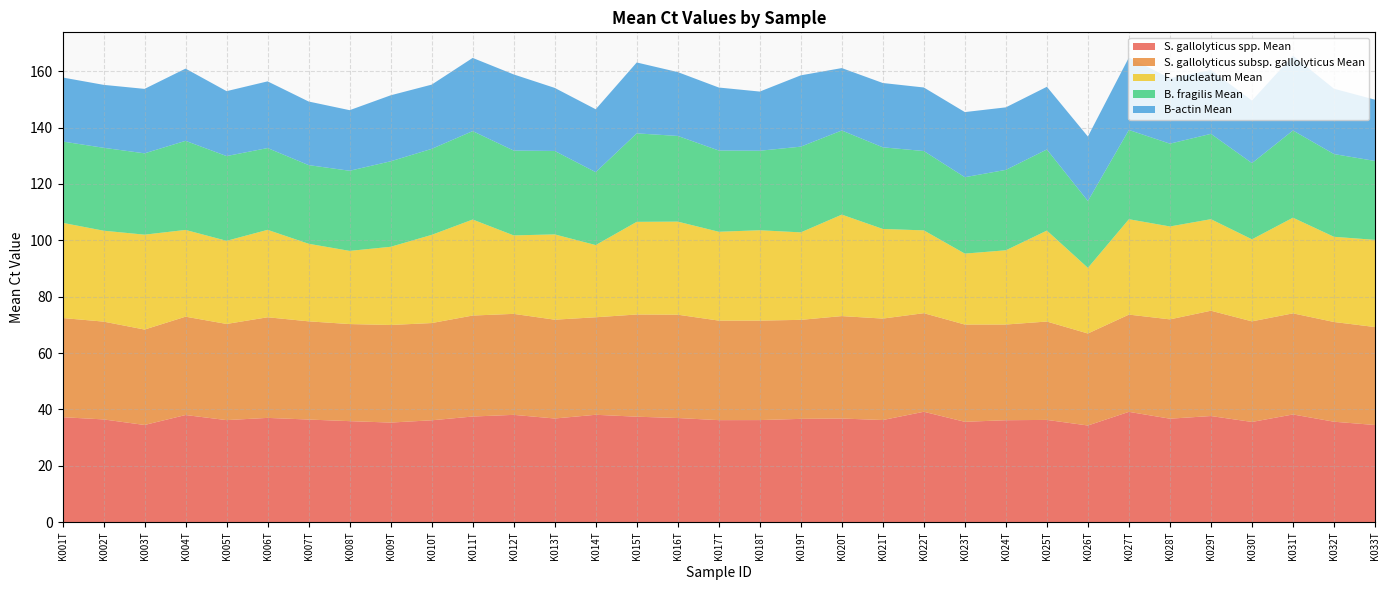

Reading left to right, extract all data points from this chart.

S. gallolyticus spp. Mean: 37.2	36.4	34.5	38.0	36.2	37.0	36.4	35.8	35.3	36.1	37.5	38.1	36.8	38.1	37.4	36.9	36.2	36.2	36.6	36.8	36.2	39.2	35.6	36.2	36.3	34.3	39.1	36.7	37.6	35.5	38.2	35.6	34.5
S. gallolyticus subsp. gallolyticus Mean: 35.2	34.7	33.9	34.9	34.1	35.7	34.9	34.5	34.6	34.5	35.8	35.8	35.1	34.6	36.3	36.7	35.3	35.3	35.1	36.4	36.0	35.0	34.5	34.0	34.9	32.7	34.5	35.2	37.4	35.7	35.9	35.4	34.8
F. nucleatum Mean: 33.8	32.3	33.7	30.8	29.5	31.0	27.5	26.0	27.8	31.3	34.1	27.9	30.3	25.6	32.9	33.0	31.5	32.1	31.1	36.0	31.8	29.4	25.2	26.4	32.3	23.3	33.9	33.0	32.5	29.1	34.0	30.2	30.9
B. fragilis Mean: 28.9	29.4	28.9	31.6	30.1	29.0	27.9	28.4	30.3	30.5	31.4	30.1	29.6	25.9	31.4	30.4	28.8	28.2	30.4	29.9	29.0	28.2	27.1	28.5	28.8	23.7	31.7	29.4	30.3	27.1	31.0	29.4	28.0
B-actin Mean: 22.7	22.3	22.9	25.6	23.0	23.7	22.6	21.5	23.4	22.8	26.0	27.0	22.4	22.3	25.2	22.7	22.4	21.0	25.3	22.2	22.8	22.6	23.1	22.2	22.3	22.9	25.7	23.3	22.6	22.2	26.6	23.2	21.7